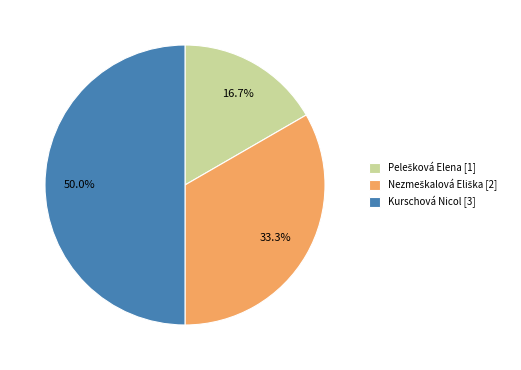

Approximately how many times larger is the value at Pelešková Elena compared to Kurschová Nicol?

0.3